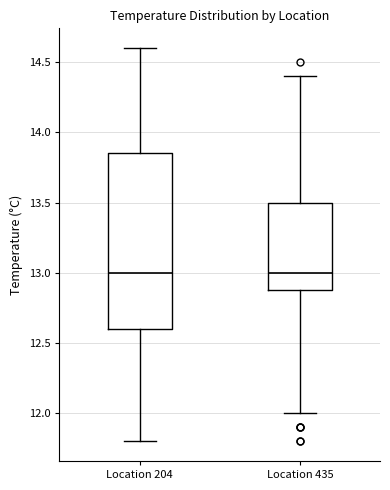

Reading left to right, transcribe this box plot: for each box, give where its median line is, the range the box spans, and where its two whiskers end, as read against the y-axis. The values are not printed on the chart, so give them approximately, as read against the axis.

Location 204: median 13.00, box 12.60 to 13.85, whiskers 11.80 to 14.60
Location 435: median 13.00, box 12.90 to 13.50, whiskers 12.00 to 14.40